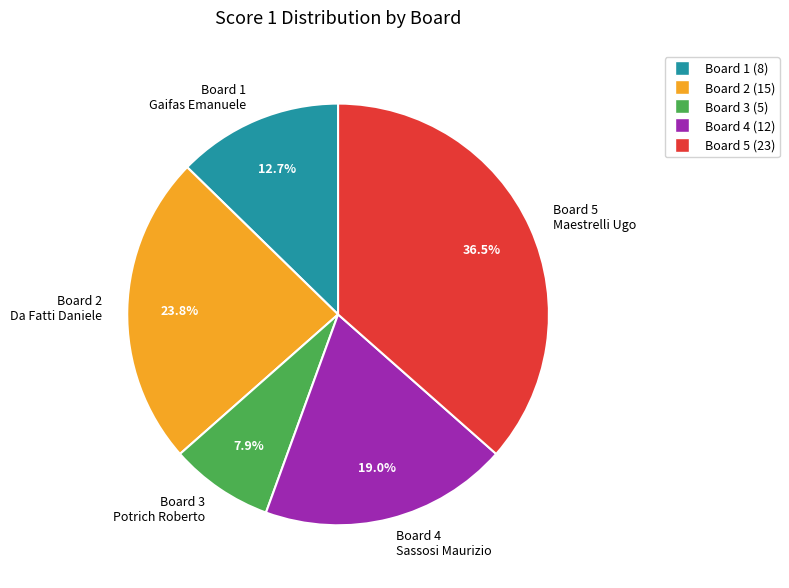

What is the smallest slice in the pie chart?

Board 3 Potrich Roberto